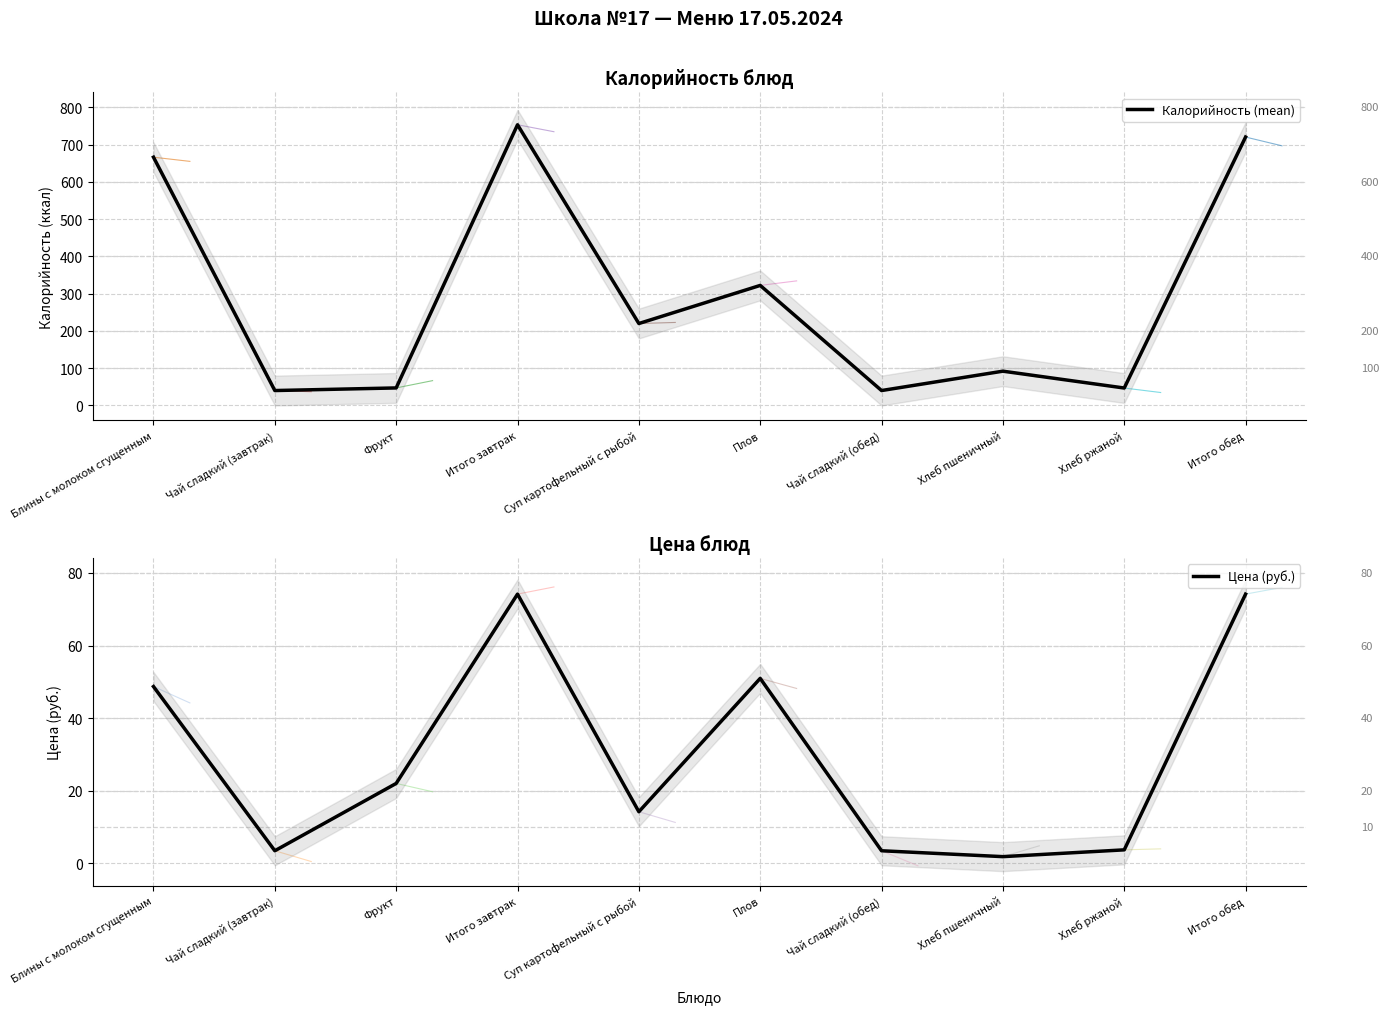

What is the difference between the highest and lowest values at Суп картофельный с рыбой?

205.6